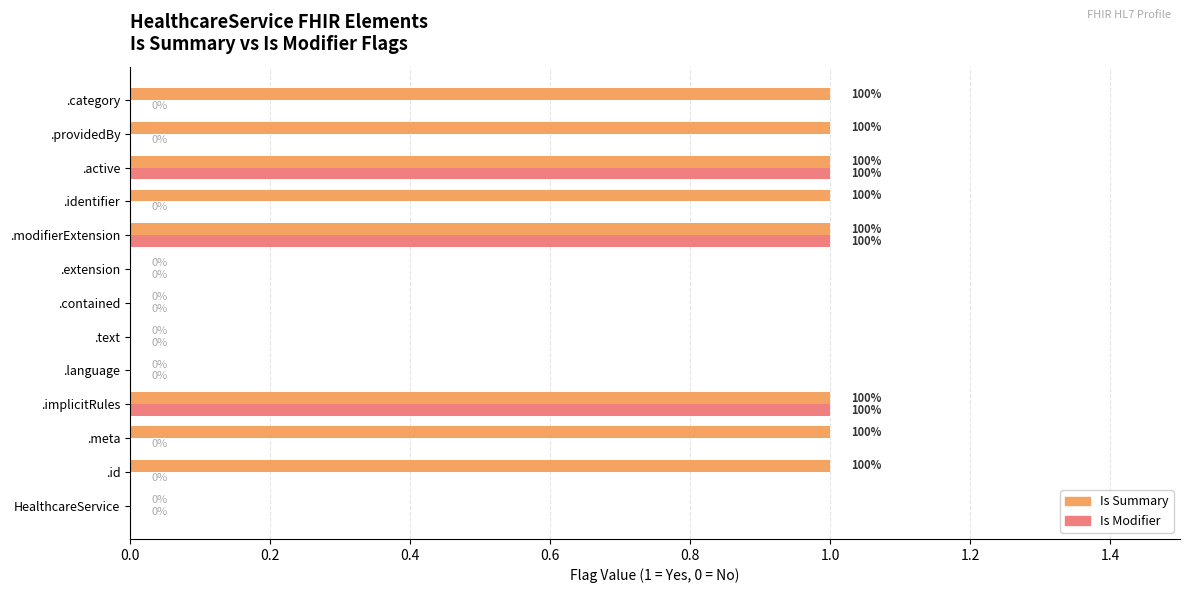

What is the maximum value for Is Modifier?

1